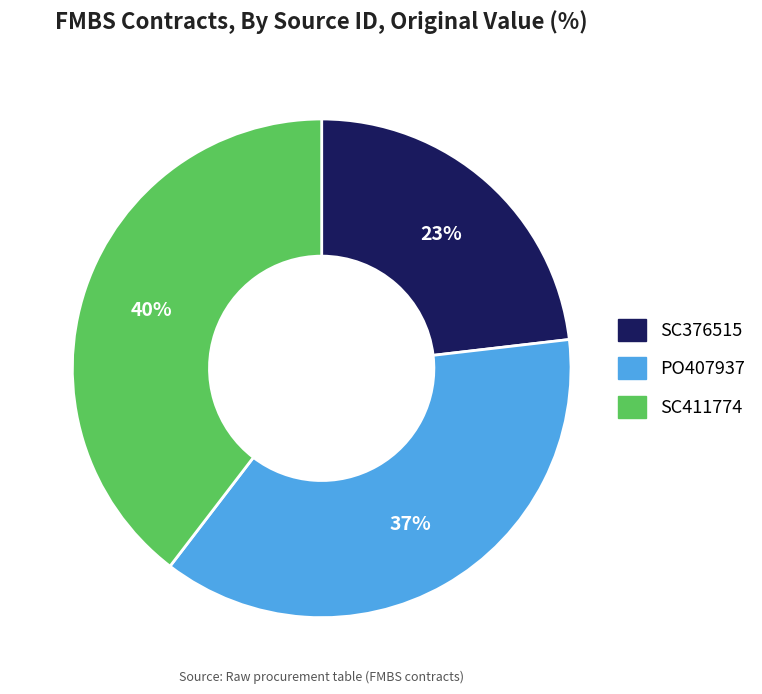

Count the number of slices in the pie.

3